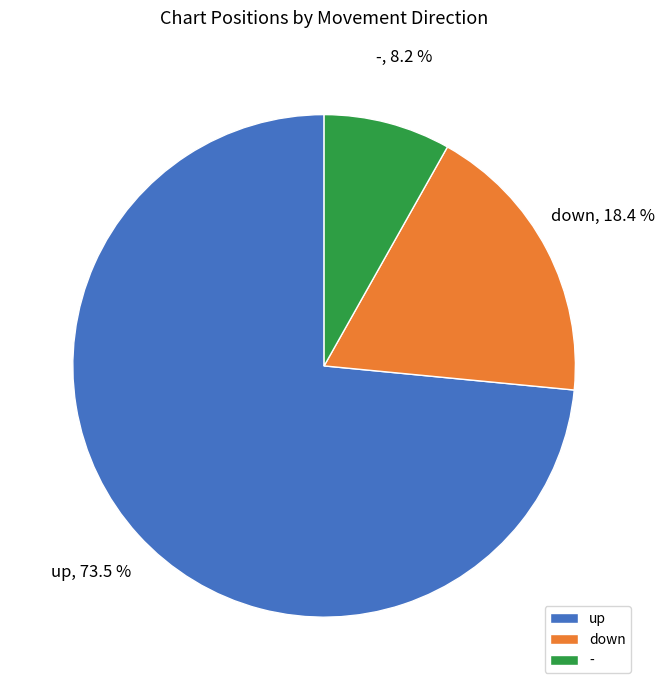

How many slices are in this pie chart?

3